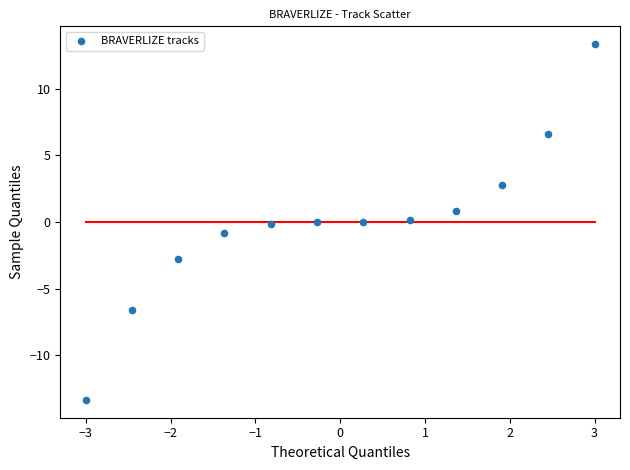

What is the range of X values (max minus min)?

6.0